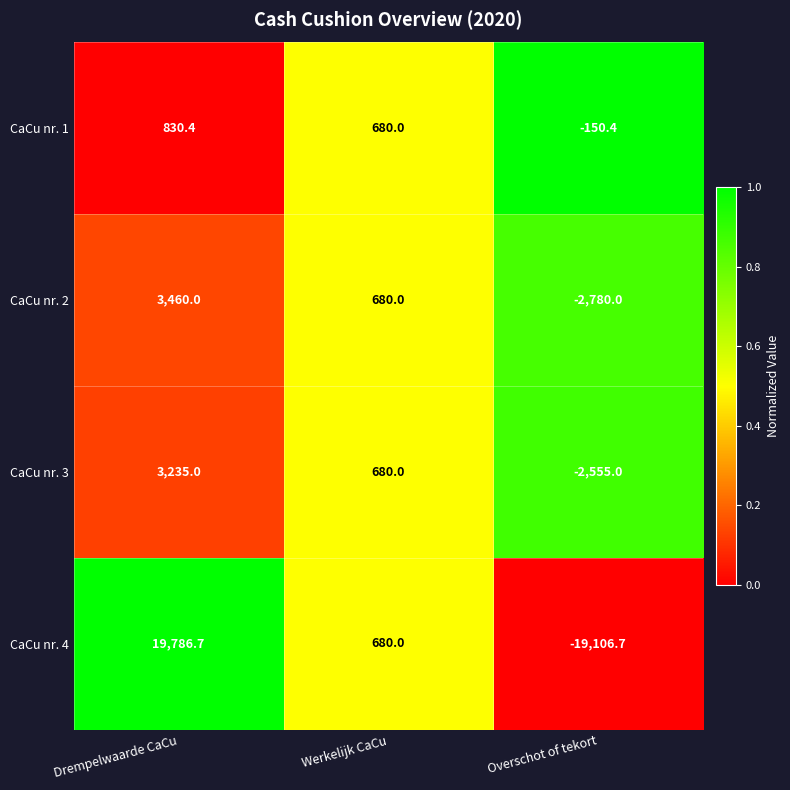

The value of CaCu nr. 4 at Overschot of tekort is -19106.7. True or false?

True